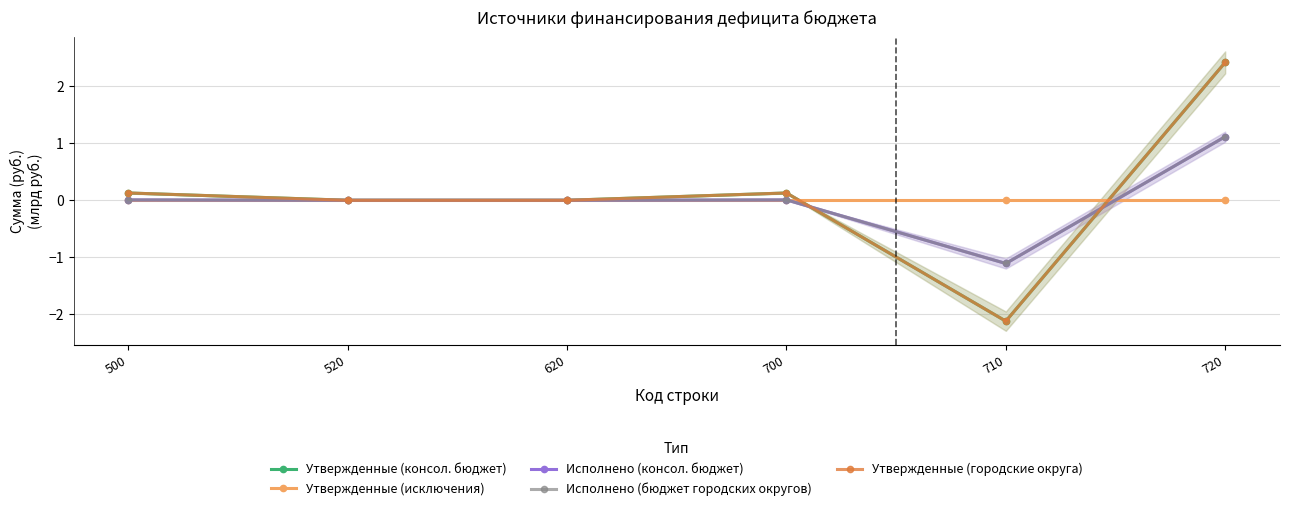

How many negative values does the Утвержденные (городские округа) series have?

1